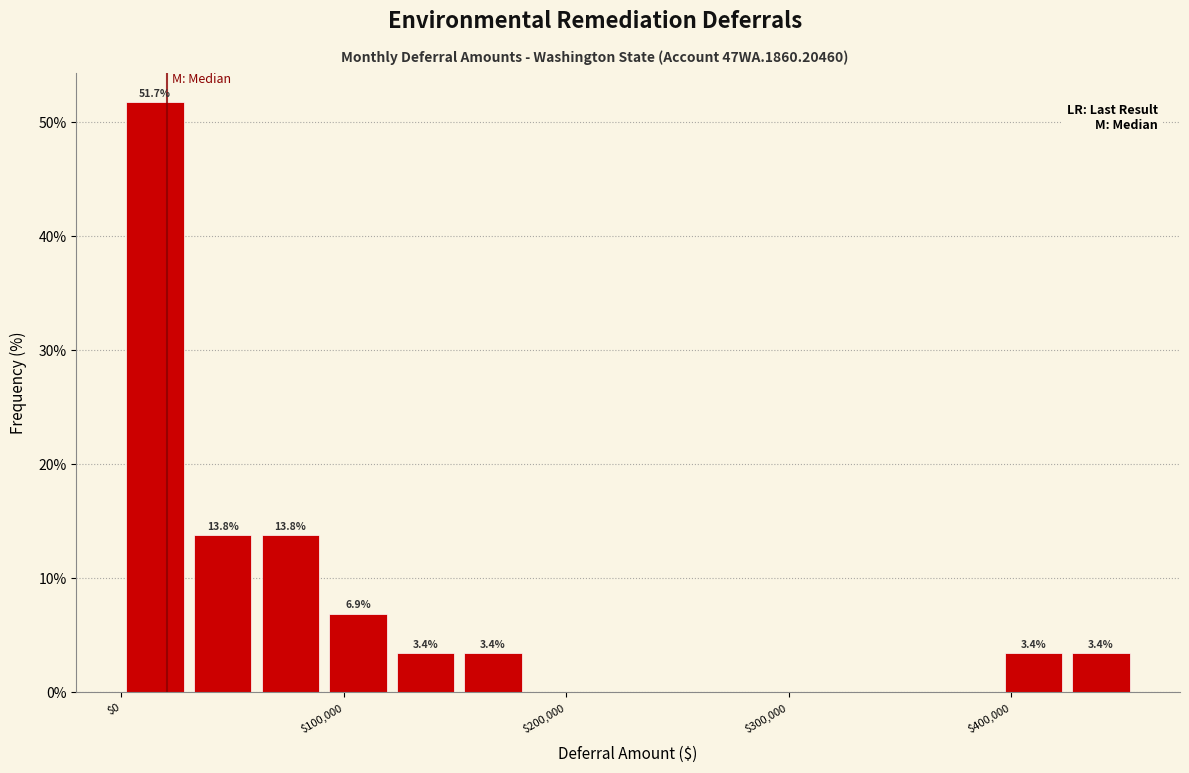

Read against the x-axis, roughly where is the centre of the tallest bar?

20000